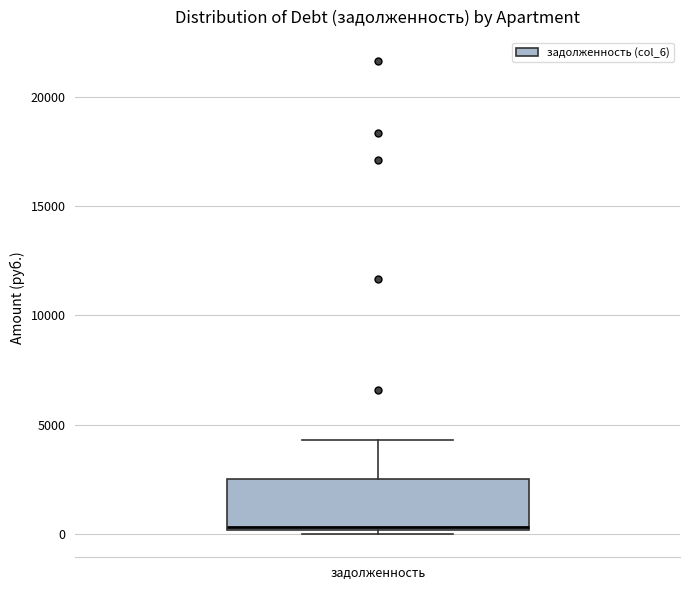

Transcribe this box plot: give where the median line is, the range the box spans, and where the two whiskers end, as read against the y-axis. The values are not printed on the chart, so give them approximately, as read against the axis.

median 500, box 0 to 2500, whiskers 0 (just below the box's lower edge) to 4500